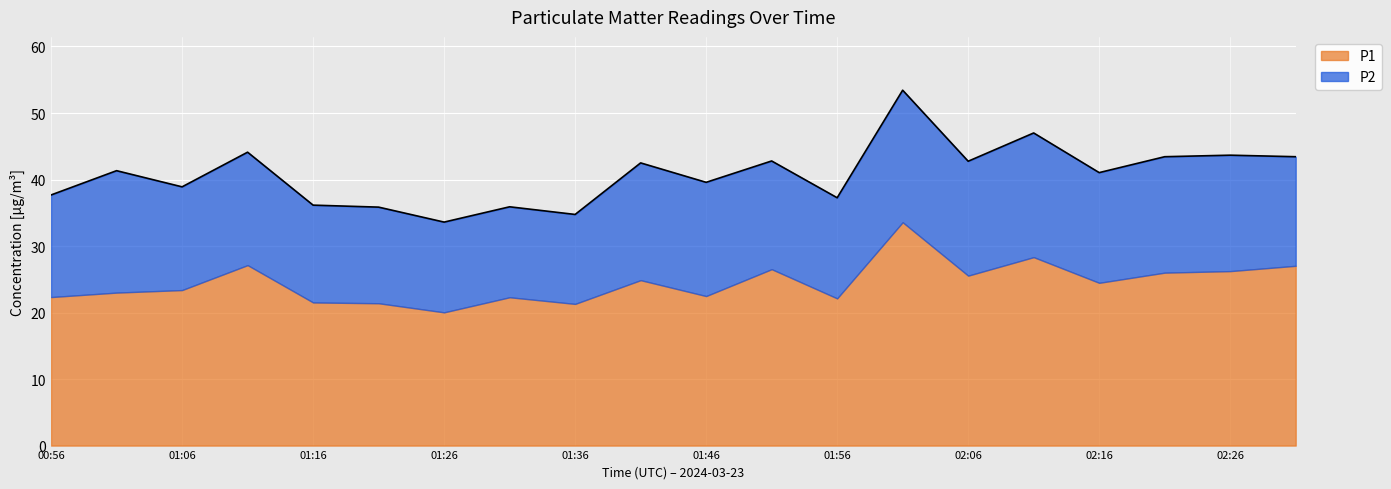

What is the label of the 6th point from the left?

01:21